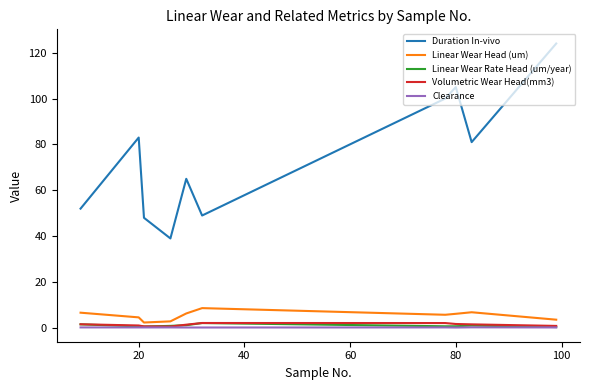

What is the greatest value displayed?

124.0